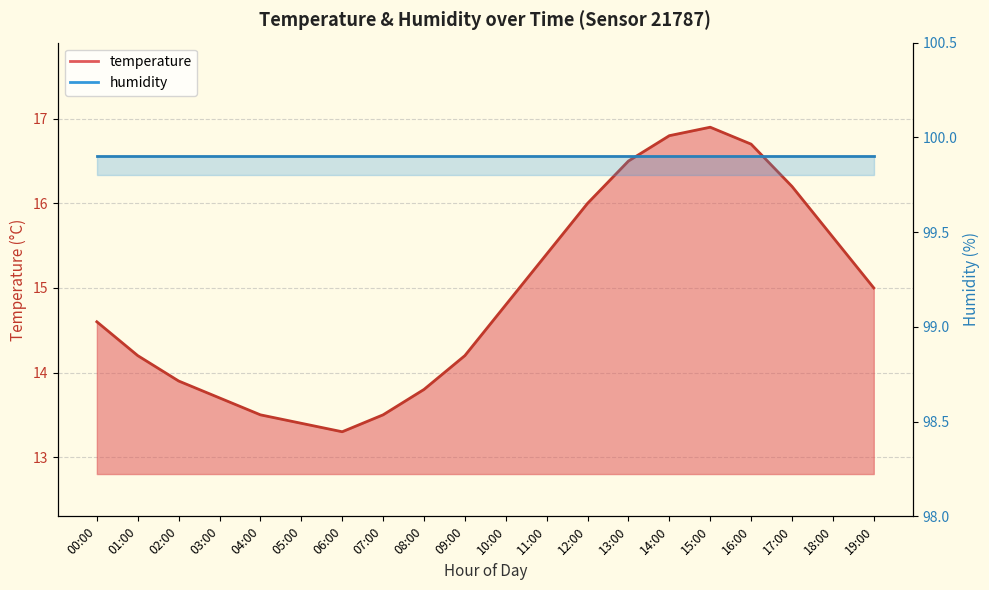

What is the label of the 14th point from the right?

06:00